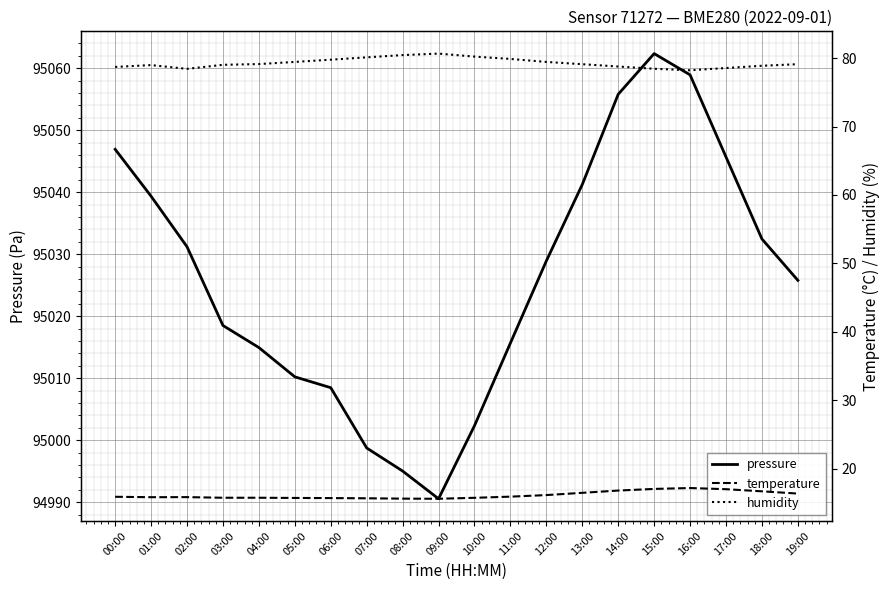

True or false: temperature and pressure cross at least once.

False